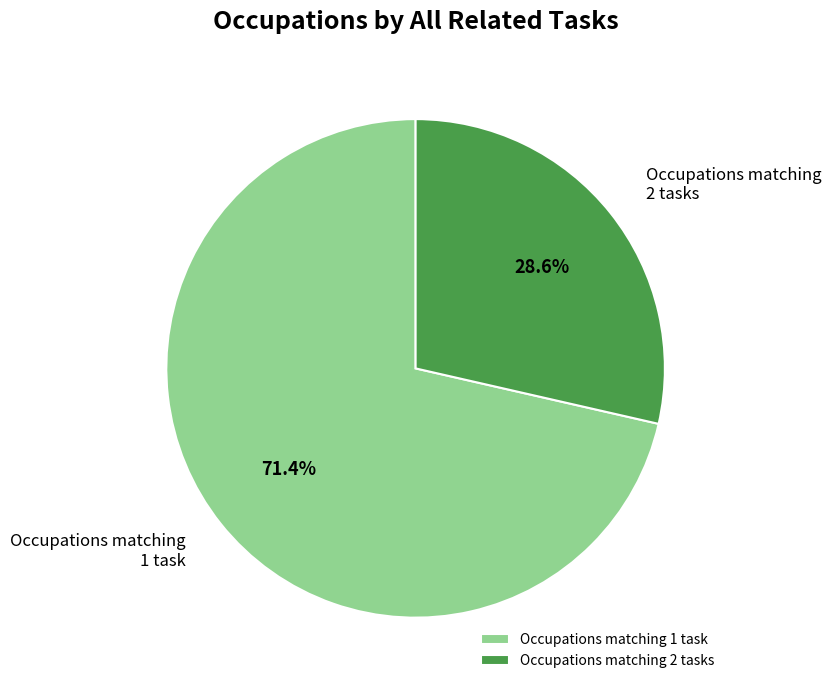

Rank the categories by value from highest to lowest.

Occupations matching 1 task, Occupations matching 2 tasks